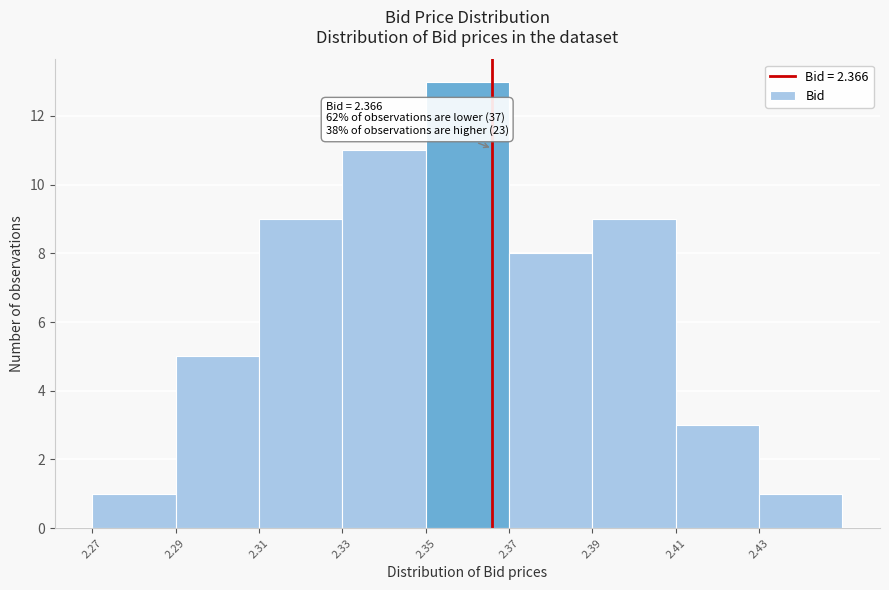

Over which range of the x-axis is the bar tallest?

2.35 to 2.37